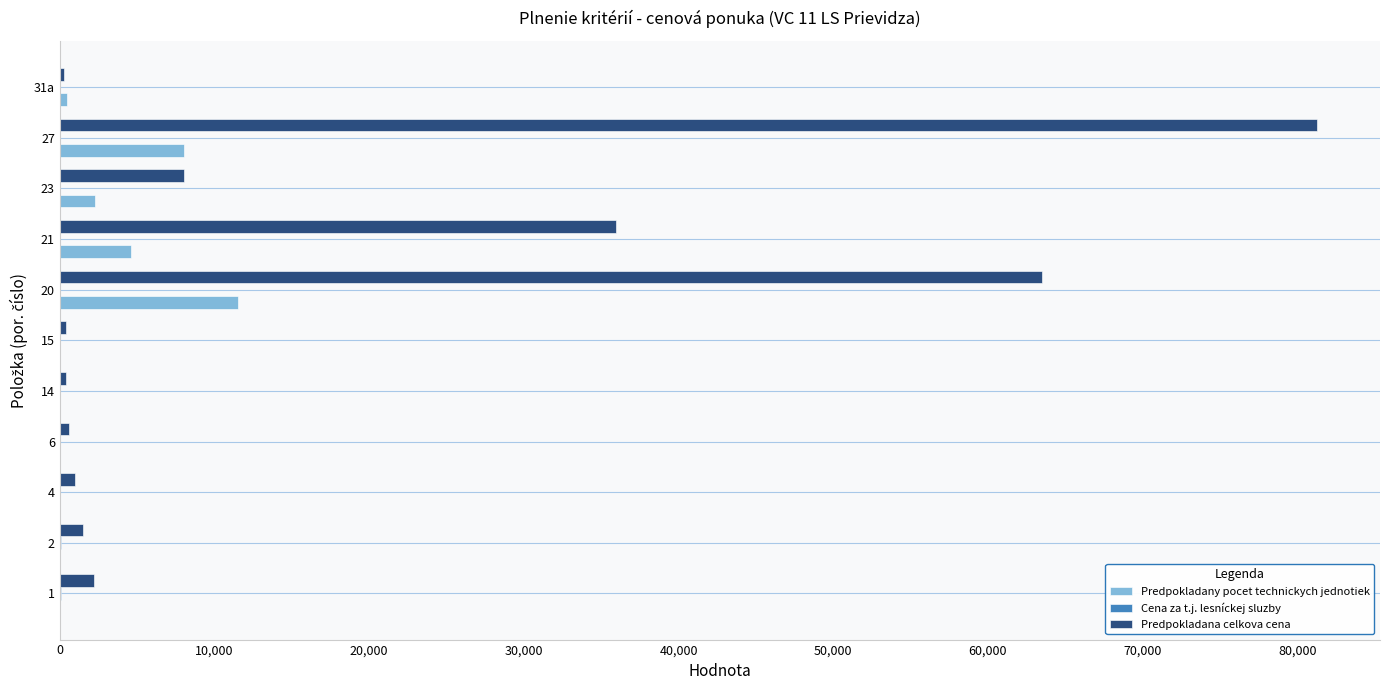

At which category is the sum across all series the highest?

27